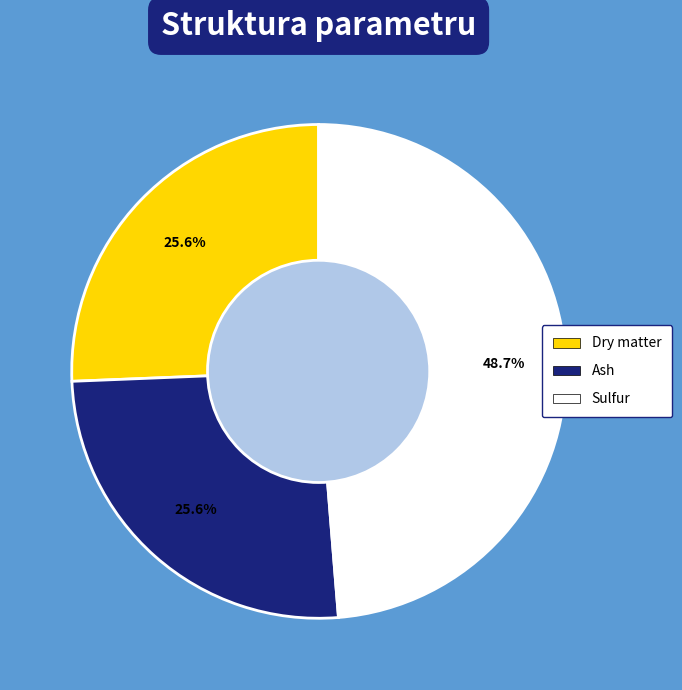

What percentage is NOT represented by Sulfur?

51.3%